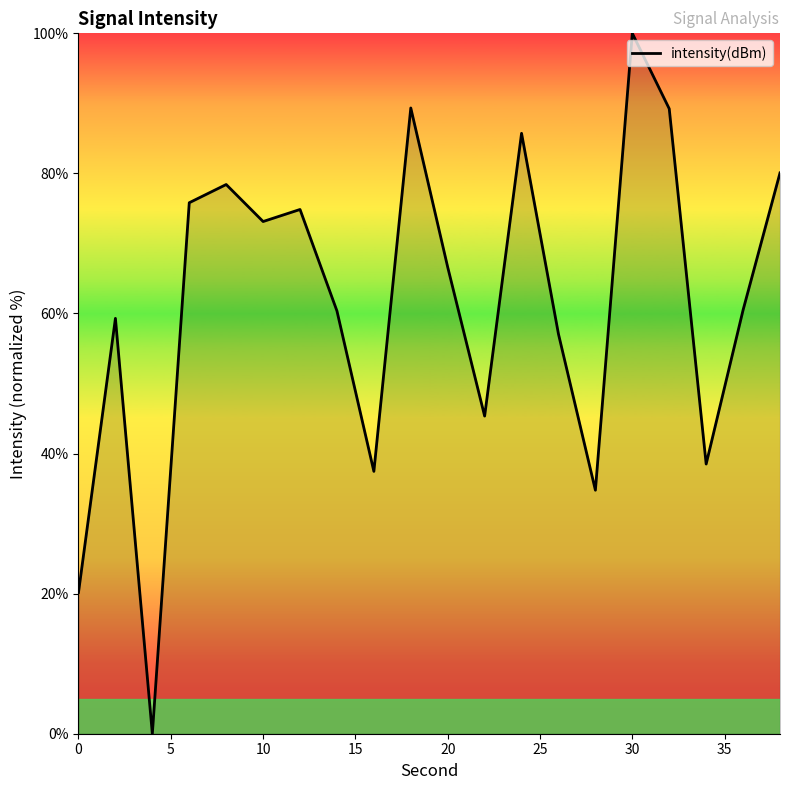

What is the difference between the maximum and minimum values?

100.0